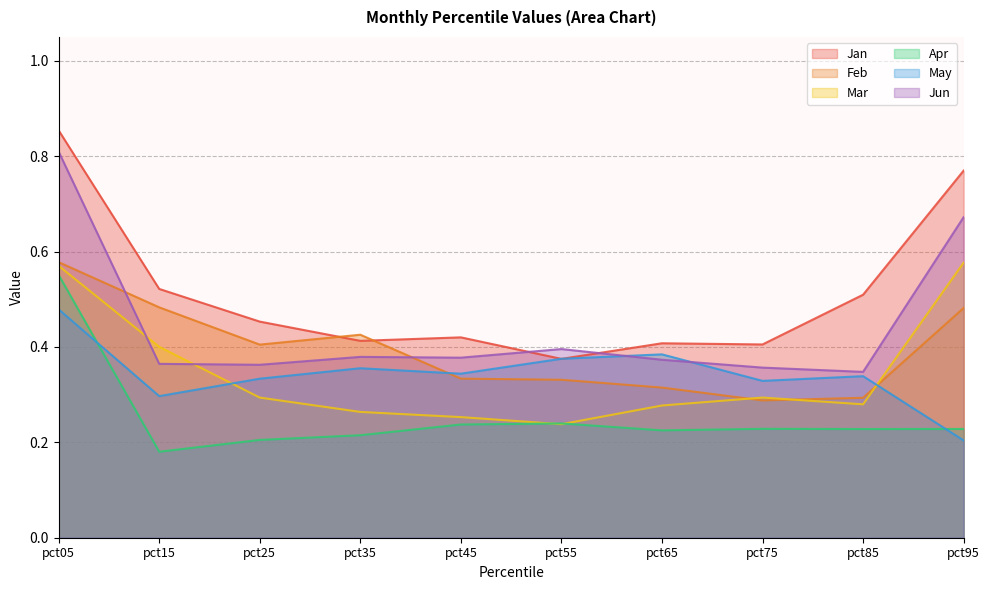

Count the Mar values in the range 0 to 1.

10